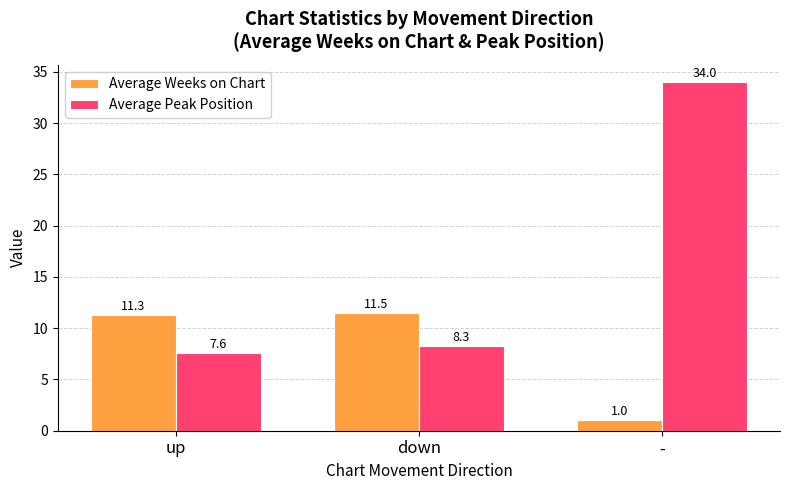

Are the bars horizontal?

No